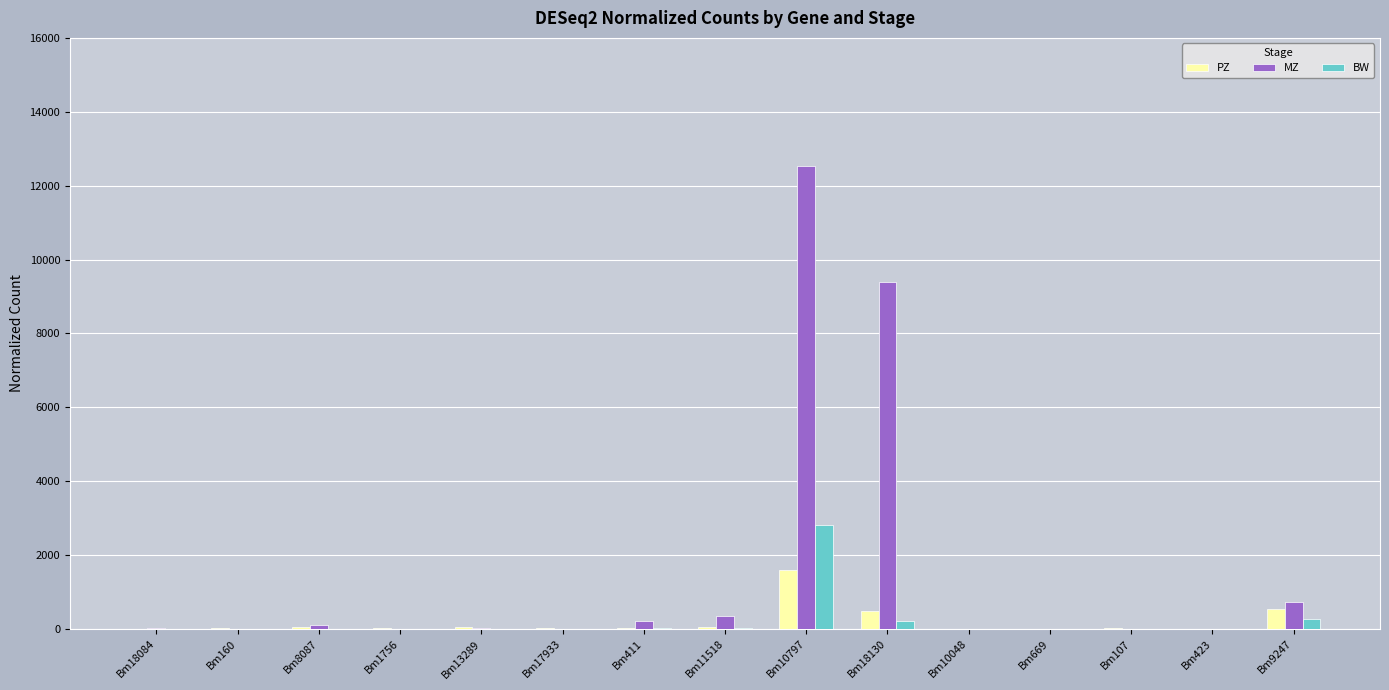

How many data points in PZ are above 36?

8